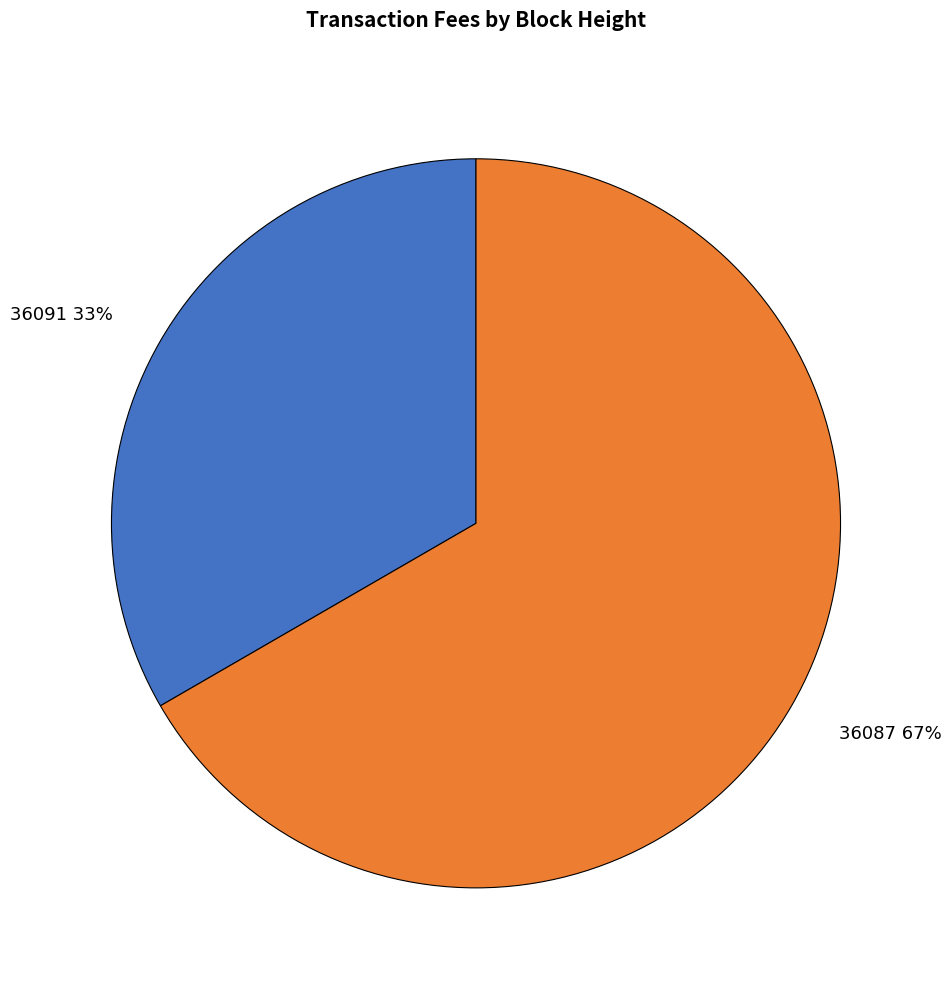

Which category accounts for the majority?

36087